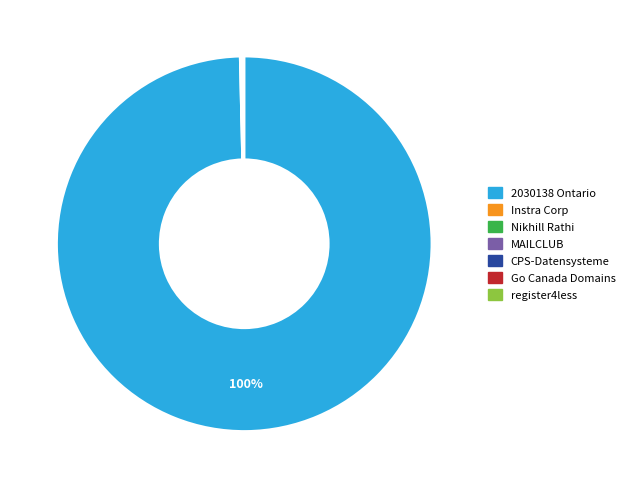

Is there any slice that represents more than half of the pie?

Yes